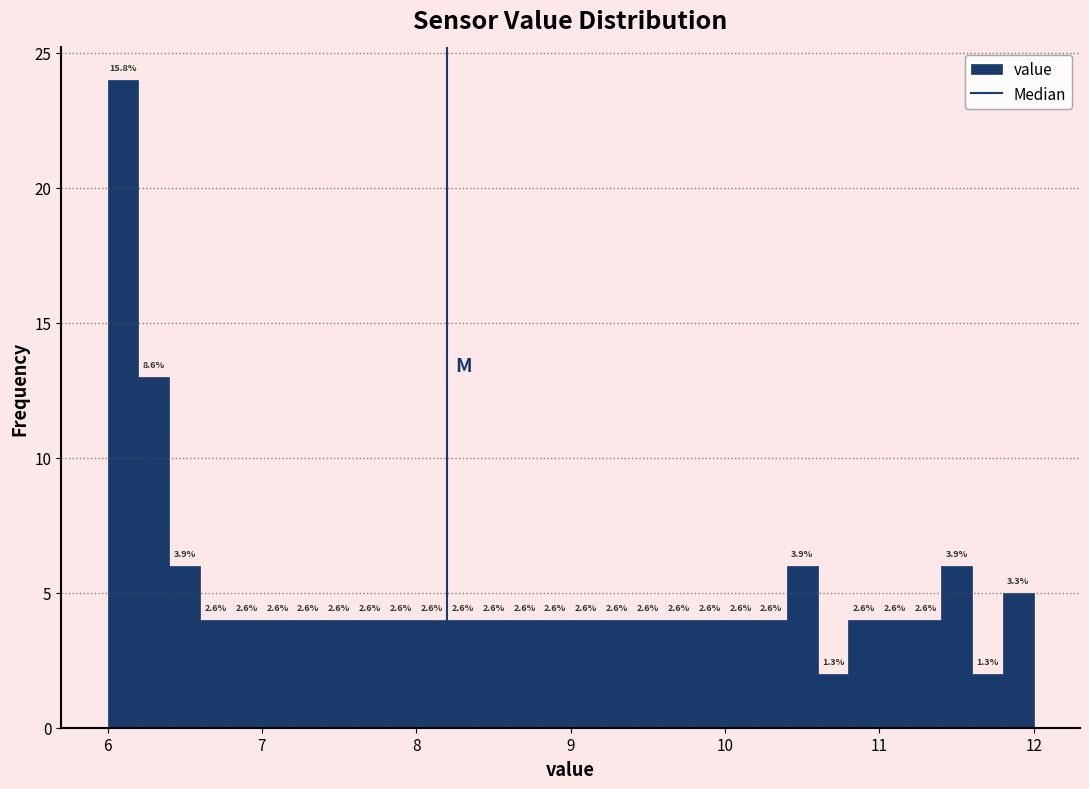

Read against the x-axis, roughly where is the centre of the tallest bar?

6.1